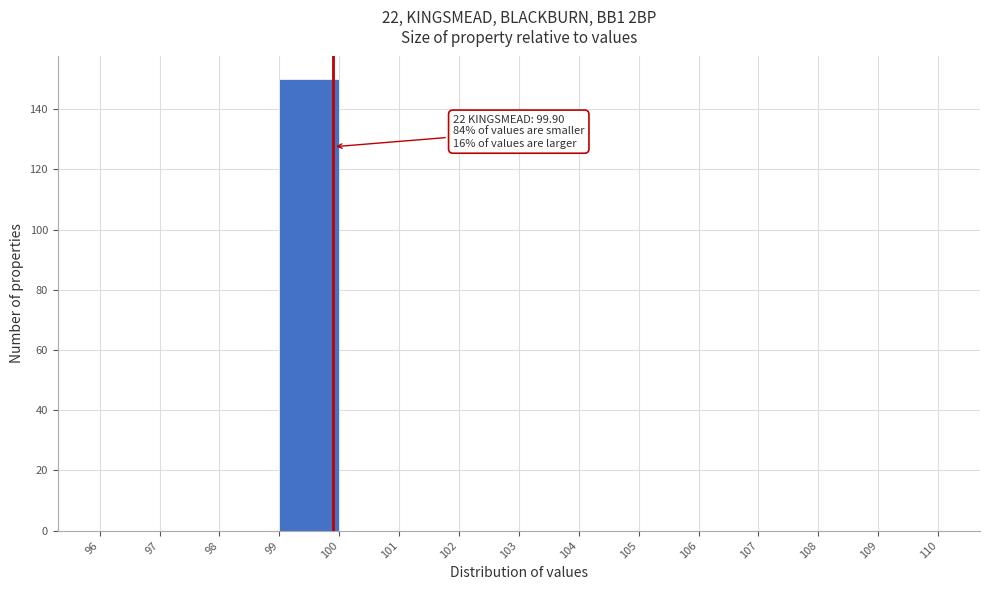

Over which range of the x-axis is the bar tallest?

99 to 100